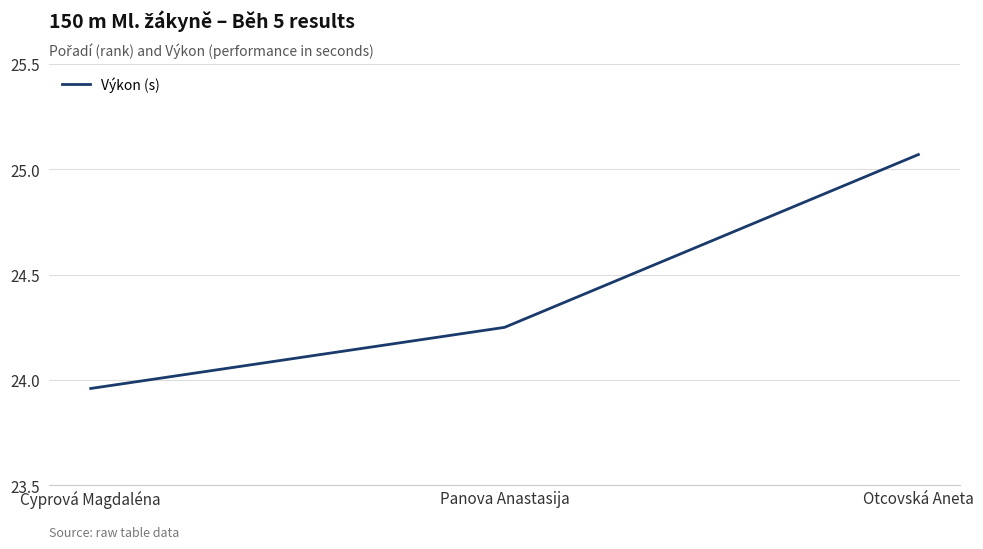

Between Otcovská Aneta and Cyprová Magdaléna, which is larger?

Otcovská Aneta